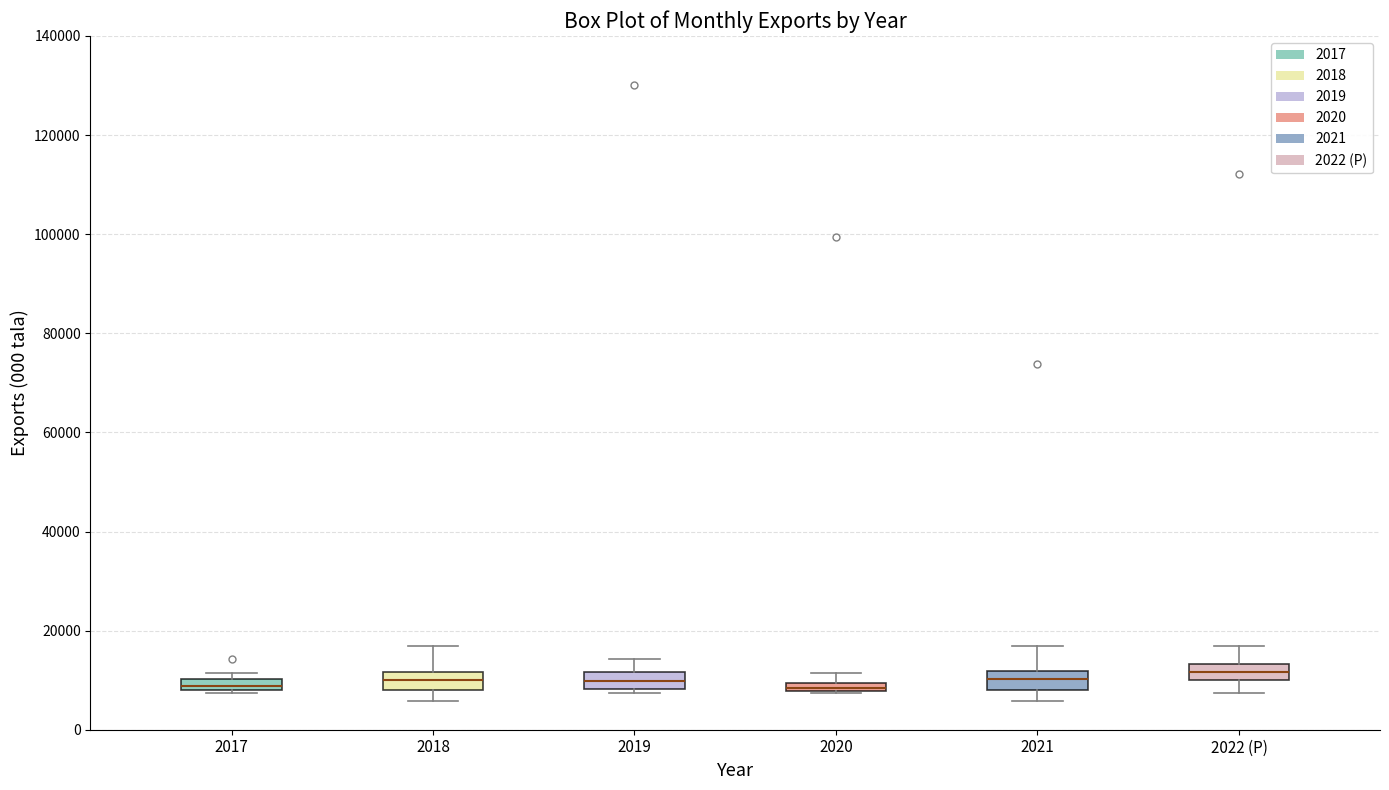

Where is the lower edge of the box for 2017 on the y-axis? The values are not printed on the chart, so give them approximately, as read against the axis.

8000